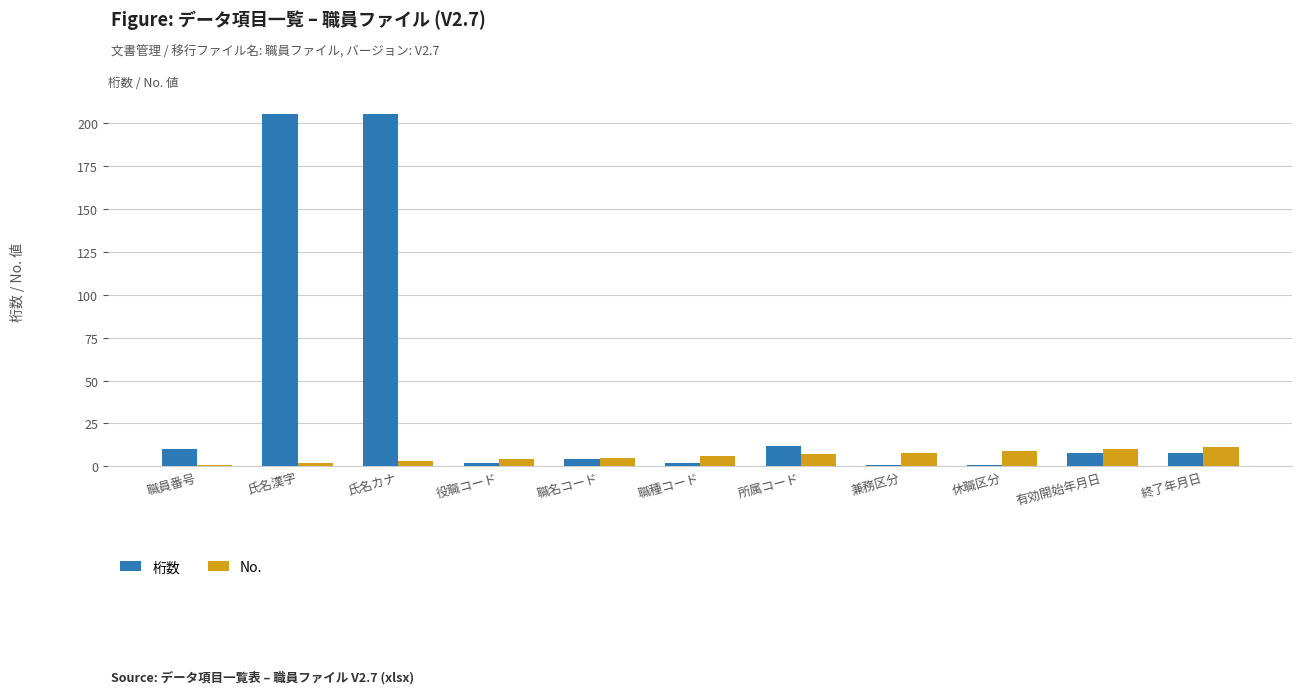

Which series has the largest total across all categories?

桁数